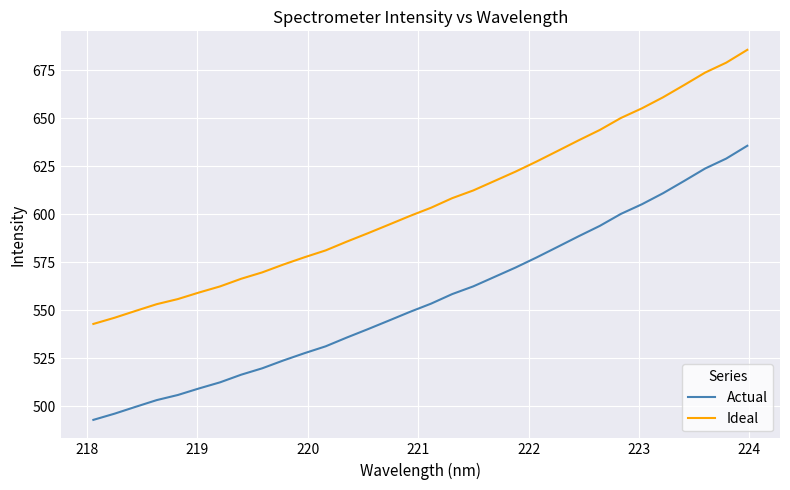

What is the difference between the maximum and minimum values in the Actual series?

142.9